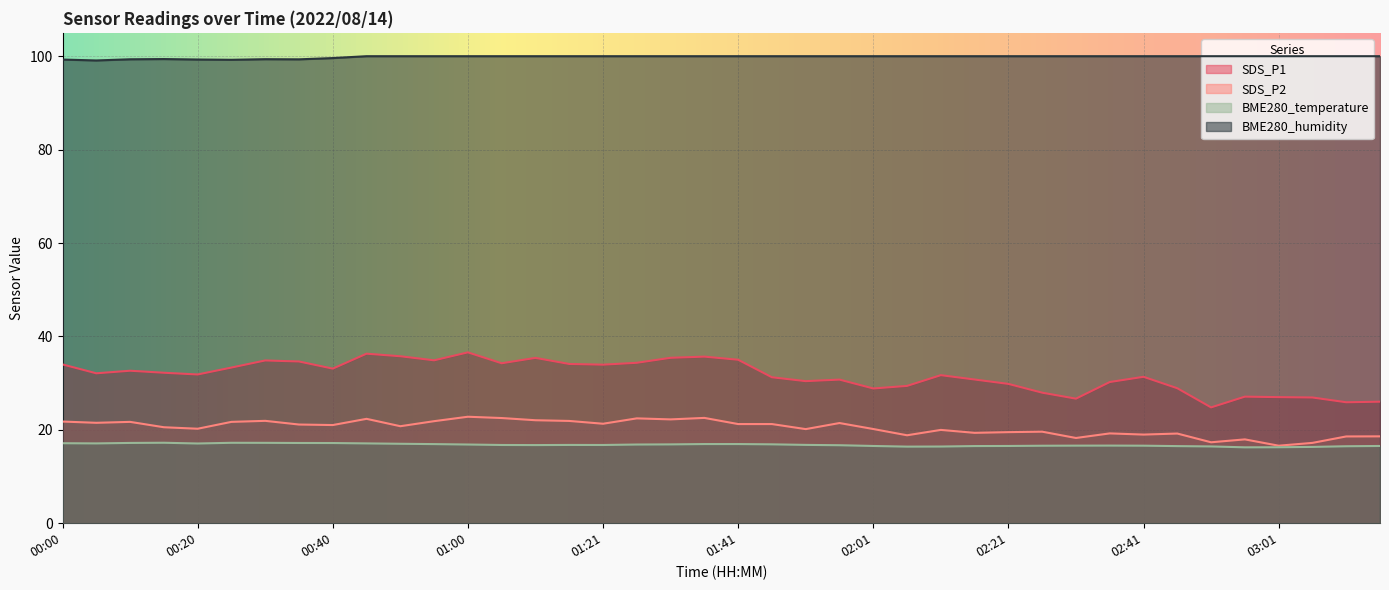

At which category is the sum across all series the highest?

01:00